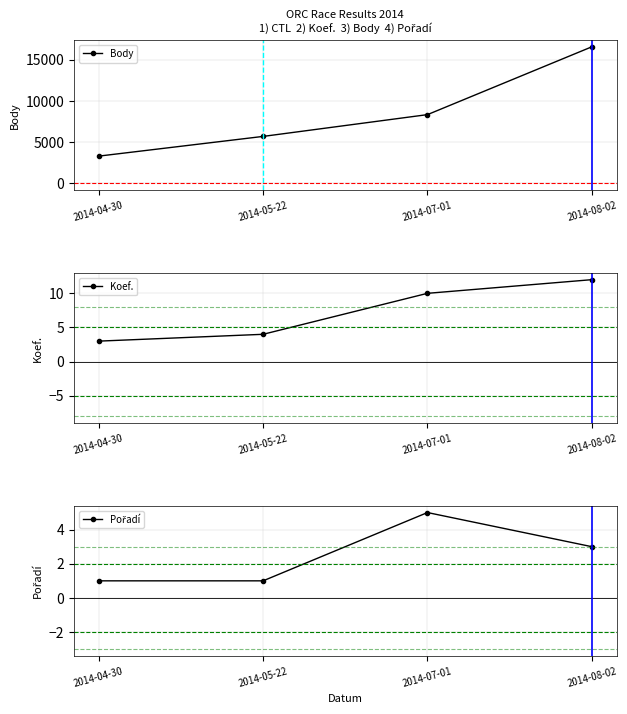

How many lines are shown in the chart?

3